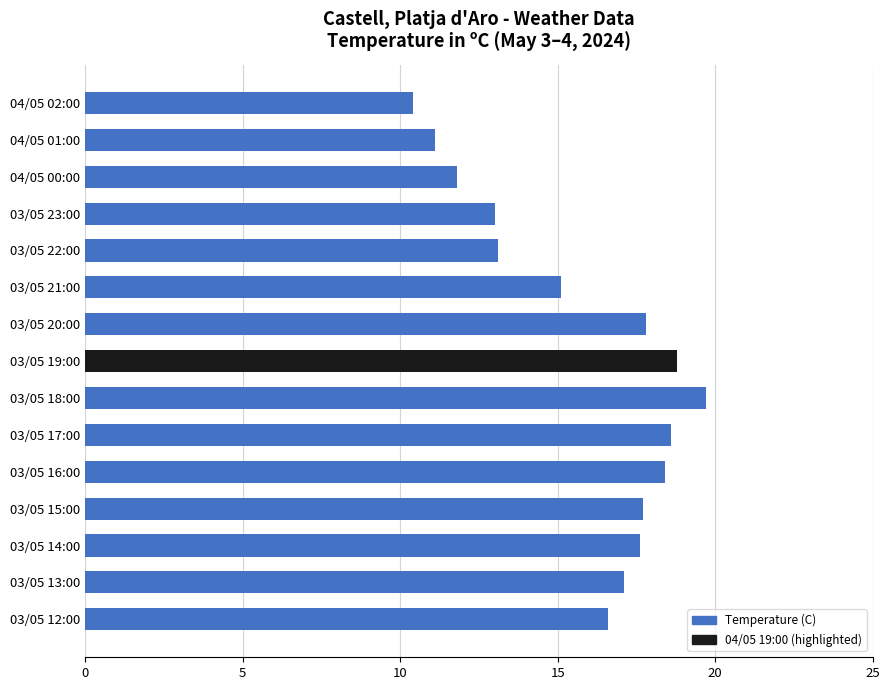

Does the chart contain any negative values?

No